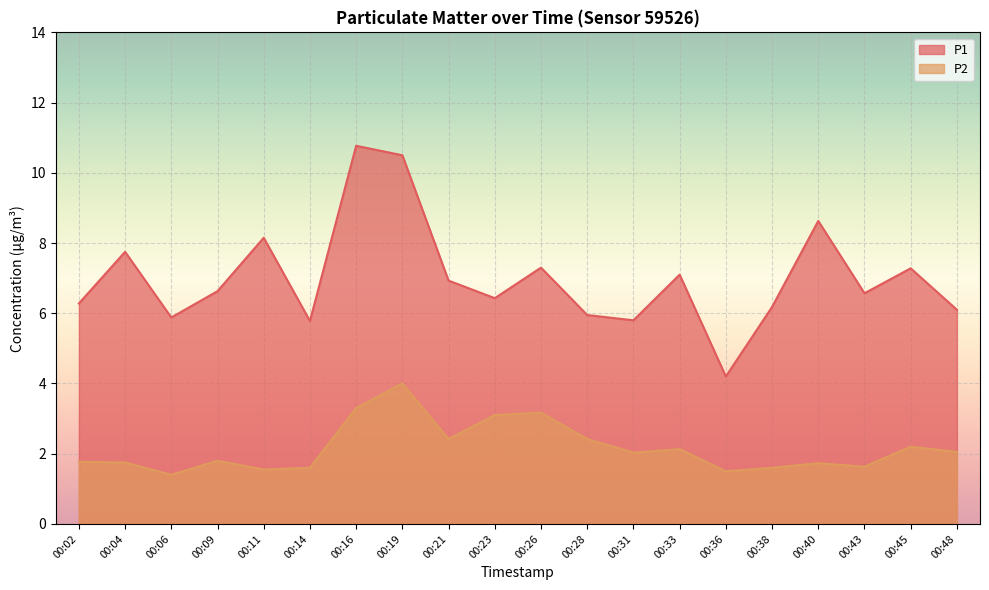

At which category is the sum across all series the highest?

00:19